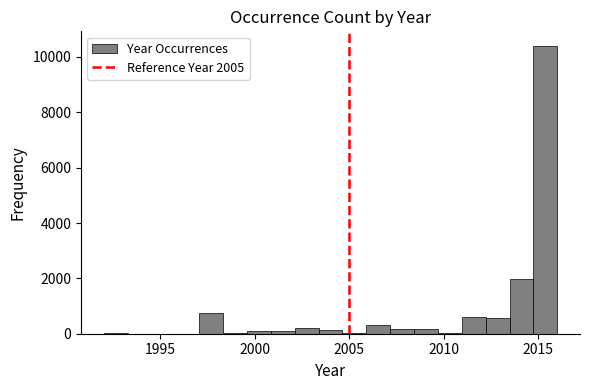

Read against the x-axis, roughly where is the centre of the tallest bar?

2015.5